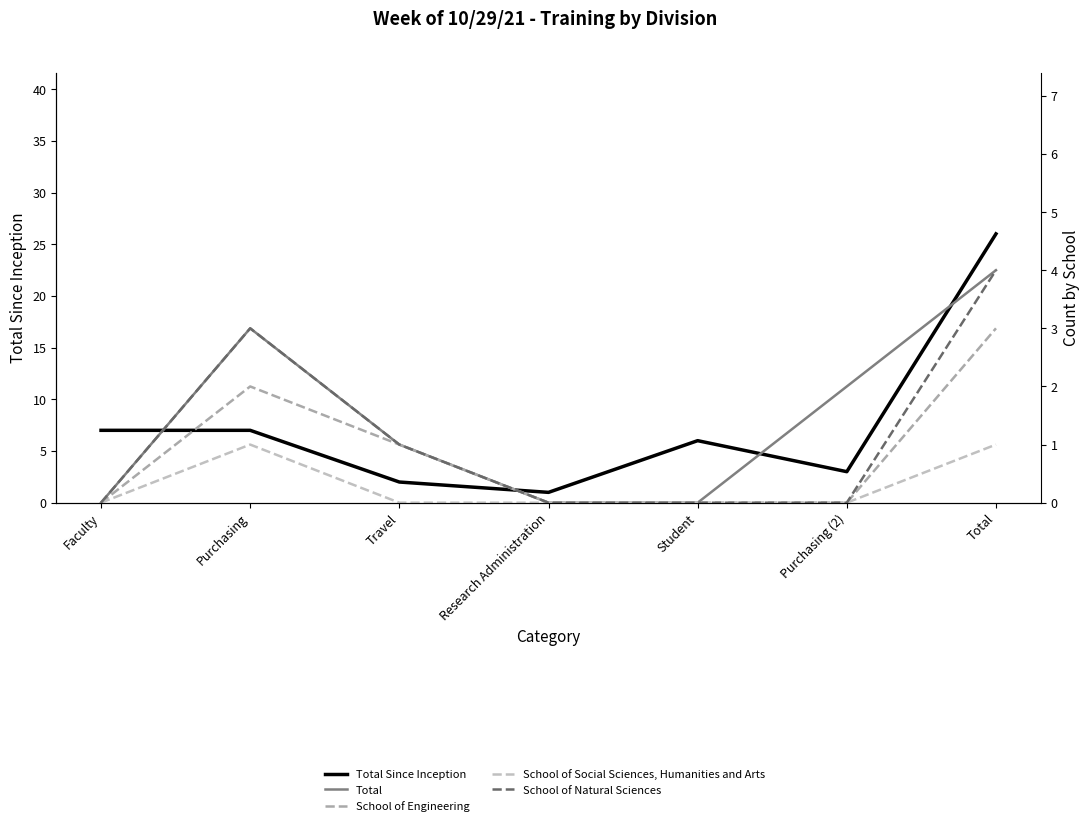

Reading left to right, transcribe all the data shown in this chart.

Total Since Inception: 7	7	2	1	6	3	26
Total: 0	3	1	0	0	2	4
School of Engineering: 0	2	1	0	0	0	3
School of Social Sciences, Humanities and Arts: 0	1	0	0	0	0	1
School of Natural Sciences: 0	3	1	0	0	0	4